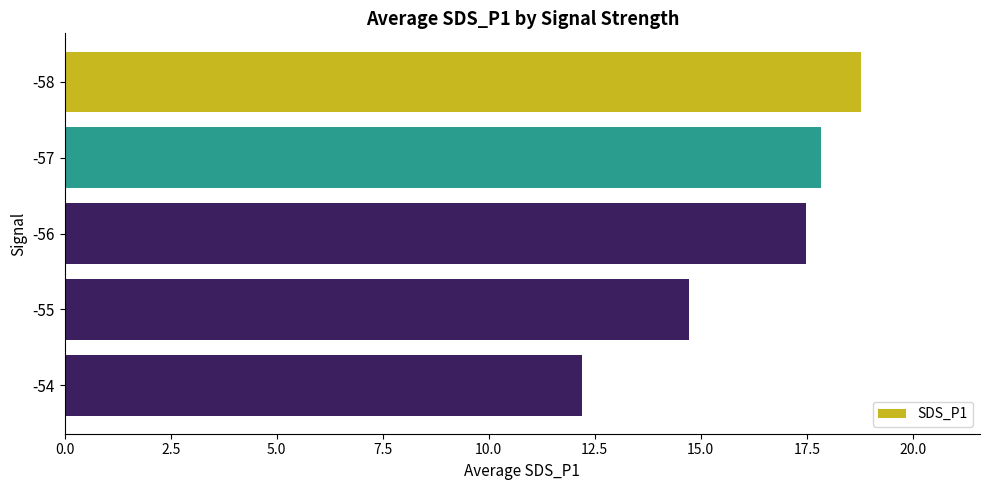

The chart shows a value of 17.8 at -57. True or false?

True